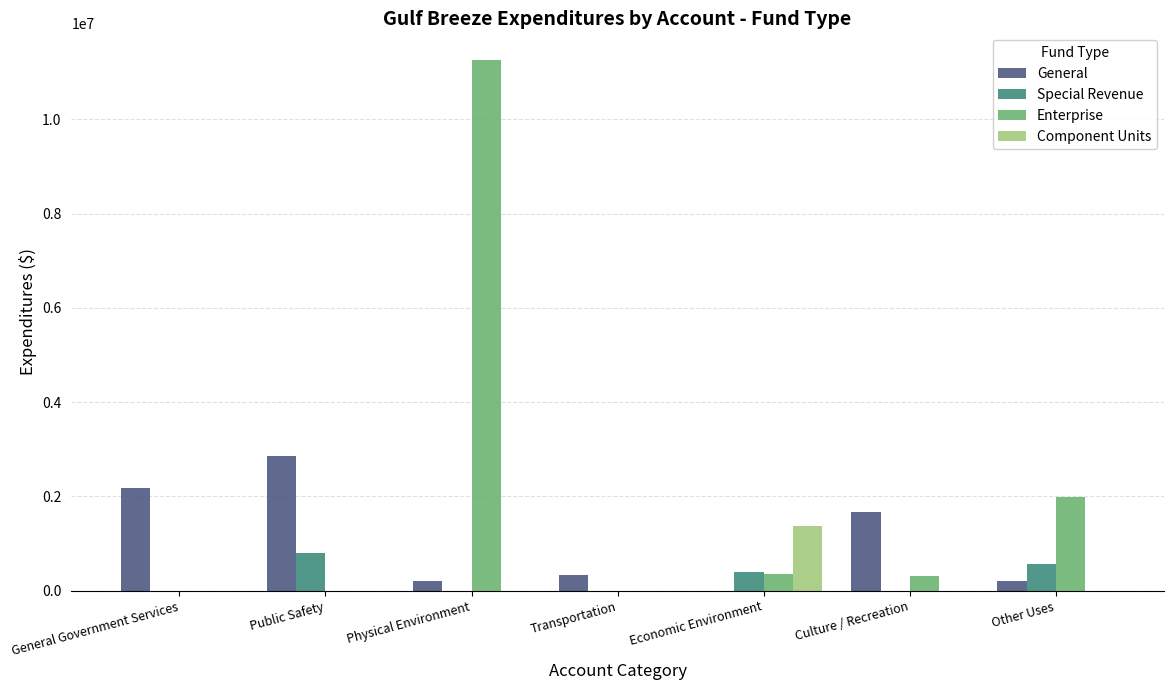

At which category is the sum across all series the highest?

Physical Environment